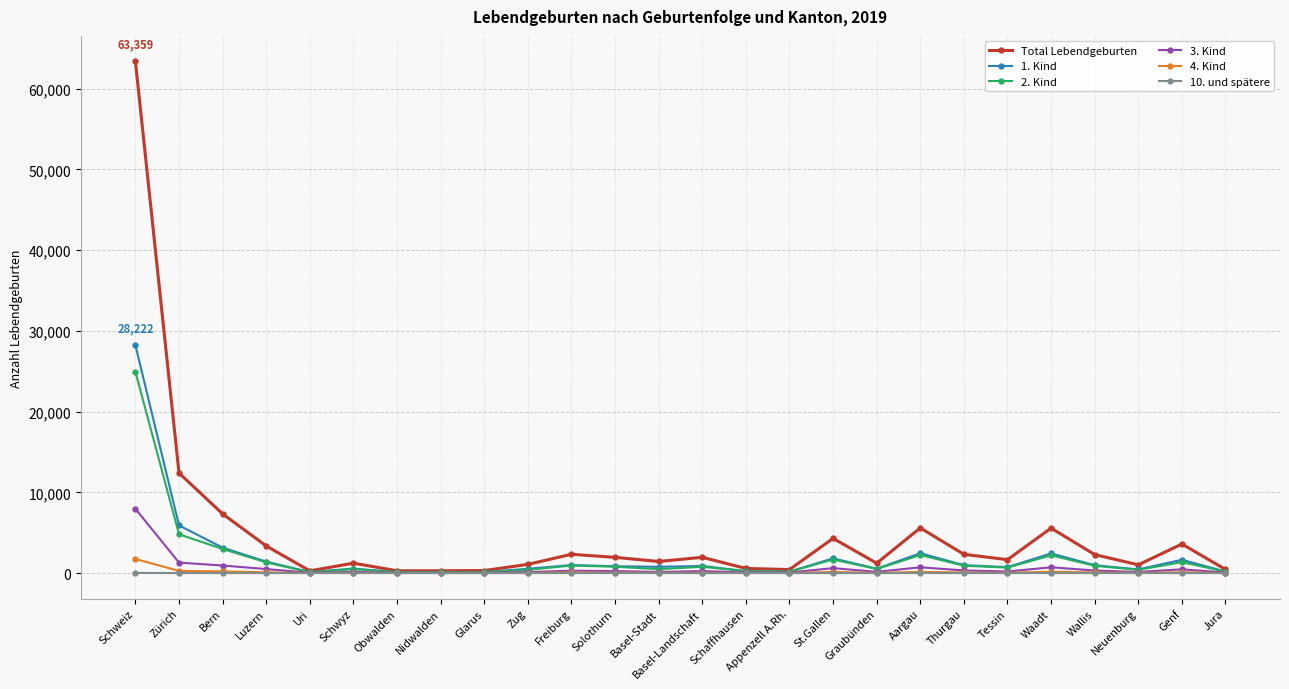

What are all the series names shown in the legend?

Total Lebendgeburten, 1. Kind, 2. Kind, 3. Kind, 4. Kind, 10. und spätere